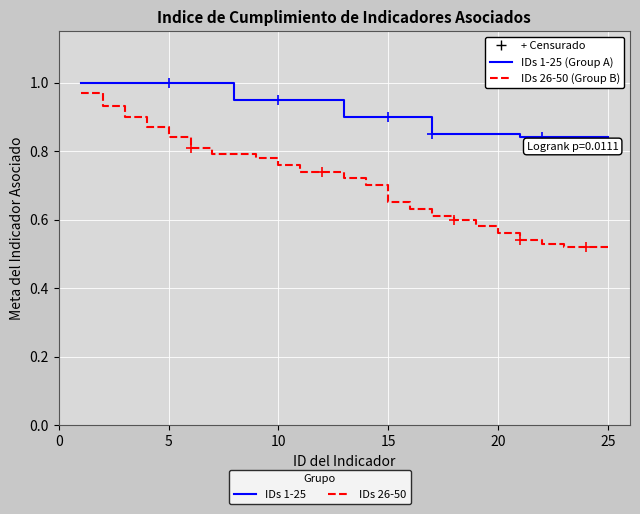

What is the value of the IDs 26-50 (Group B) point at the 25th from the left?

0.5